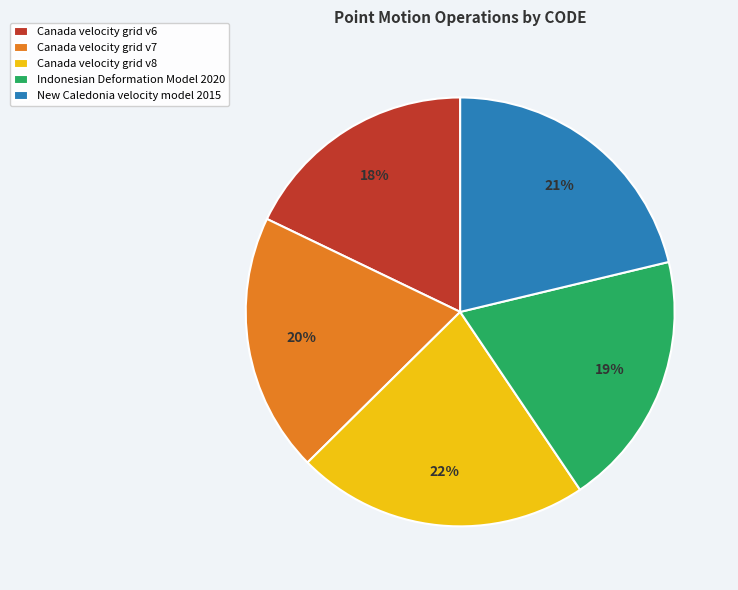

To the nearest percent, what portion does Indonesian Deformation Model 2020 represent?

19%